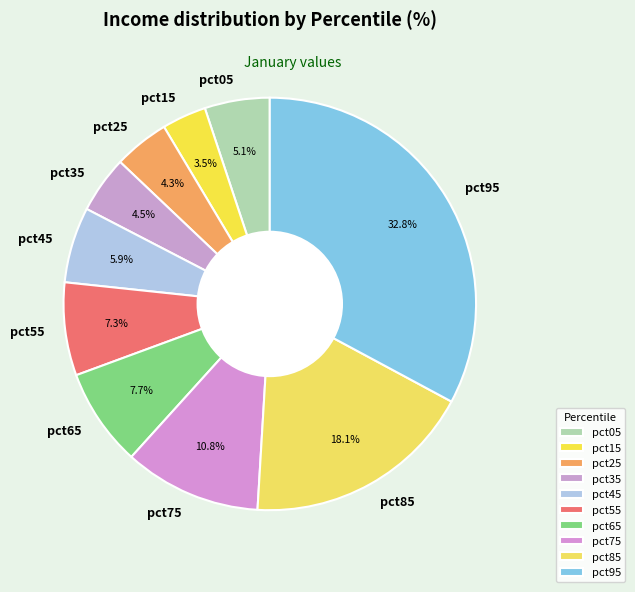

What percentage is the pct95 slice, to the nearest percent?

33%